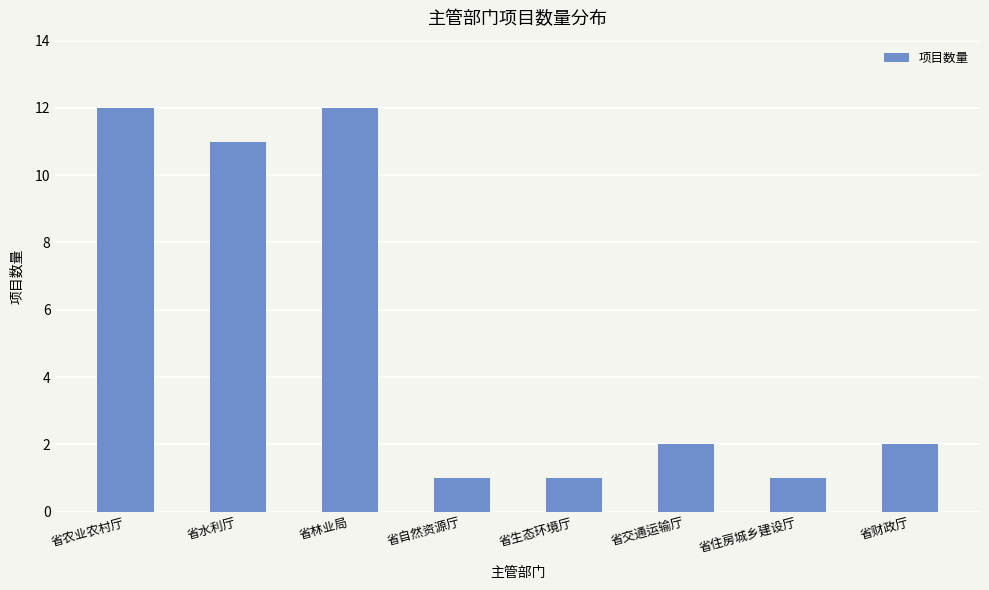

Which has a higher value, 省水利厅 or 省财政厅?

省水利厅